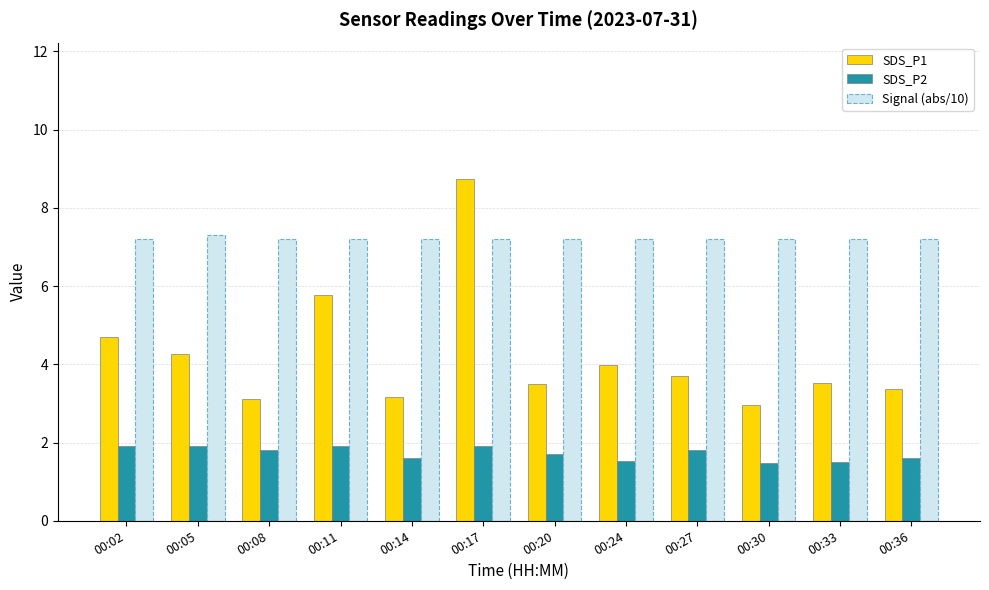

Reading left to right, list all the values displayed in this chart.

SDS_P1: 00:02=4.7	00:05=4.3	00:08=3.1	00:11=5.8	00:14=3.2	00:17=8.7	00:20=3.5	00:24=4.0	00:27=3.7	00:30=3.0	00:33=3.5	00:36=3.4
SDS_P2: 00:02=1.9	00:05=1.9	00:08=1.8	00:11=1.9	00:14=1.6	00:17=1.9	00:20=1.7	00:24=1.5	00:27=1.8	00:30=1.5	00:33=1.5	00:36=1.6
Signal (abs/10): 00:02=7.2	00:05=7.3	00:08=7.2	00:11=7.2	00:14=7.2	00:17=7.2	00:20=7.2	00:24=7.2	00:27=7.2	00:30=7.2	00:33=7.2	00:36=7.2